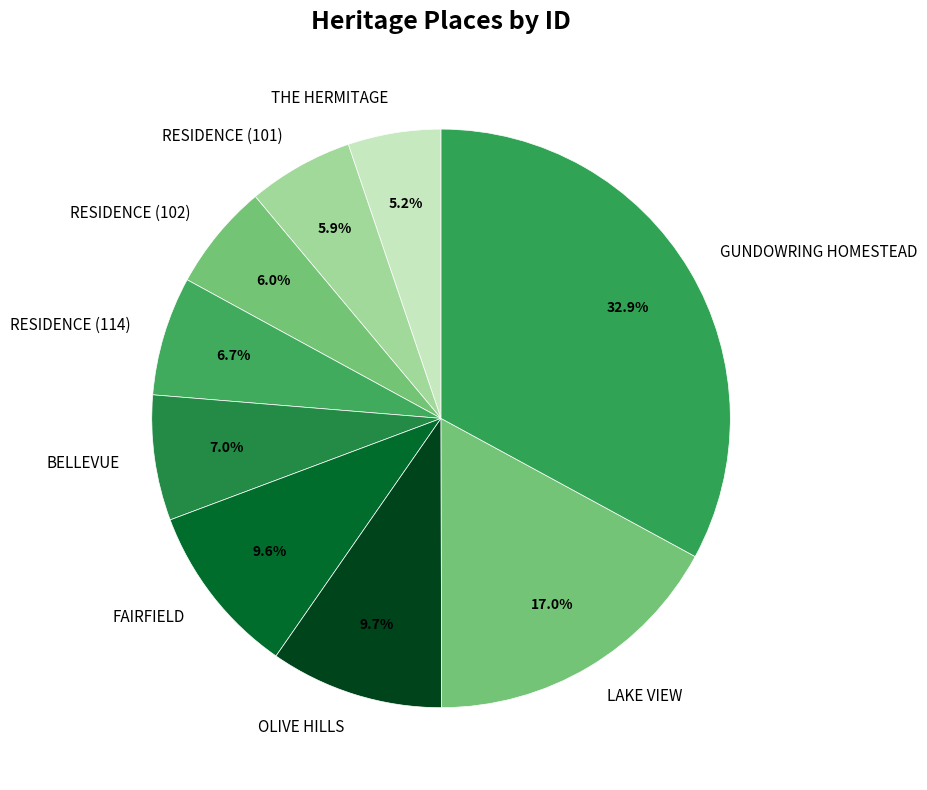

To the nearest percent, what is the combined percentage of OLIVE HILLS and LAKE VIEW?

27%